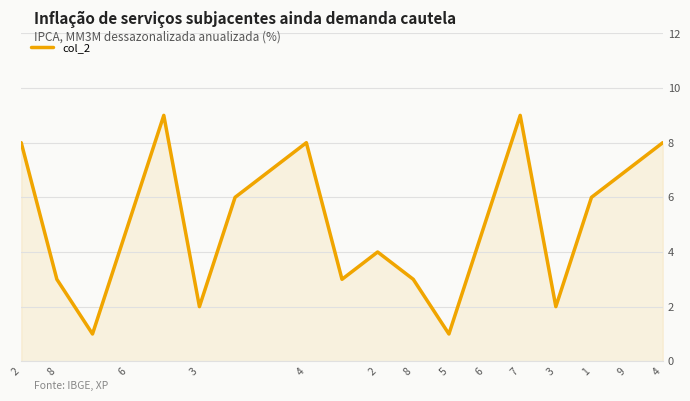

What is the maximum value shown in the chart?

9